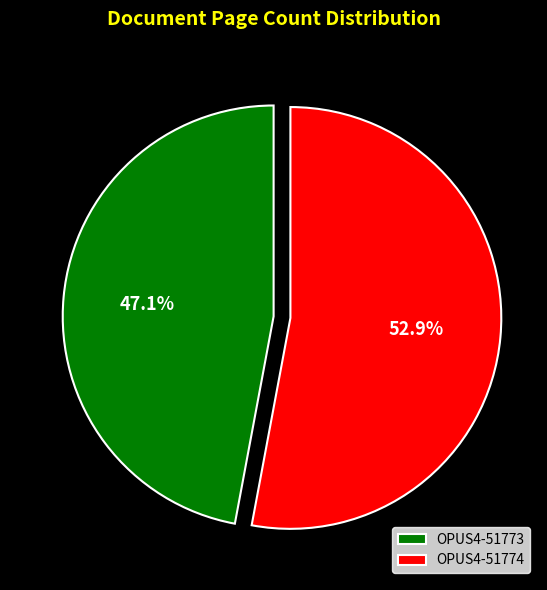

Which slice is the smallest?

OPUS4-51773